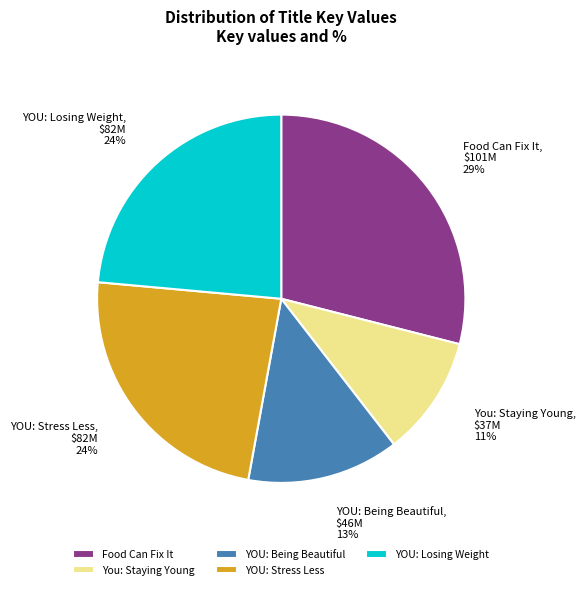

How many slices are in this pie chart?

5